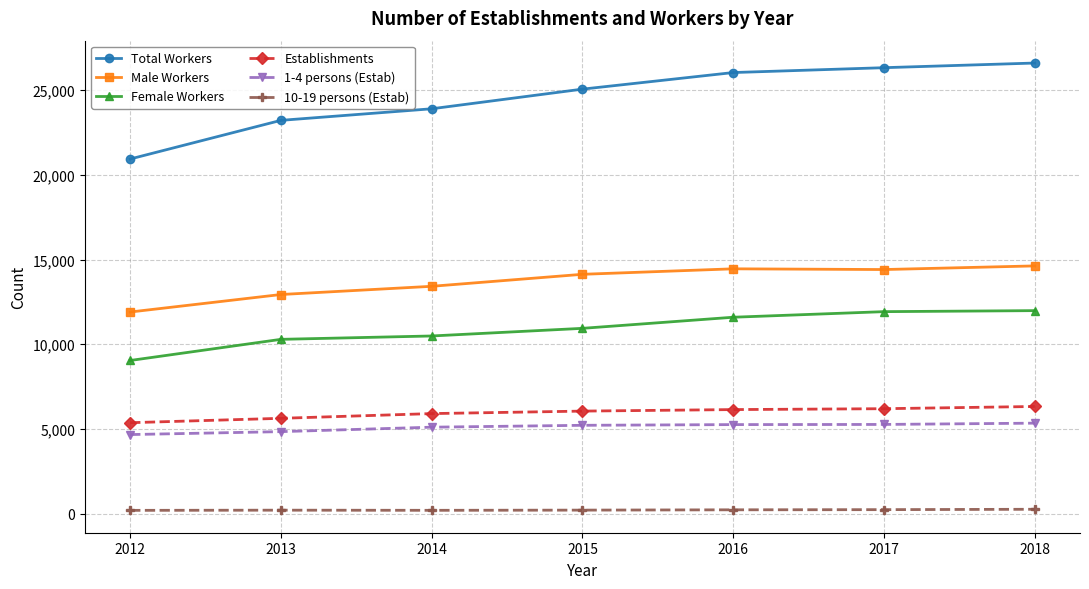

True or false: Establishments has a value of 6322 at 2018.

True